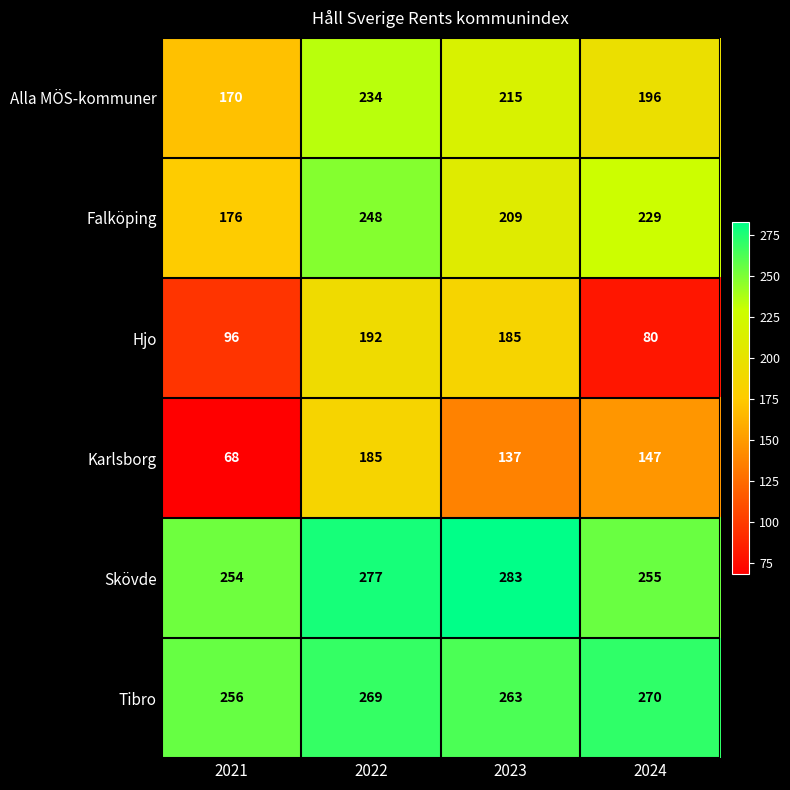

Which series has the largest total across all categories?

Skövde